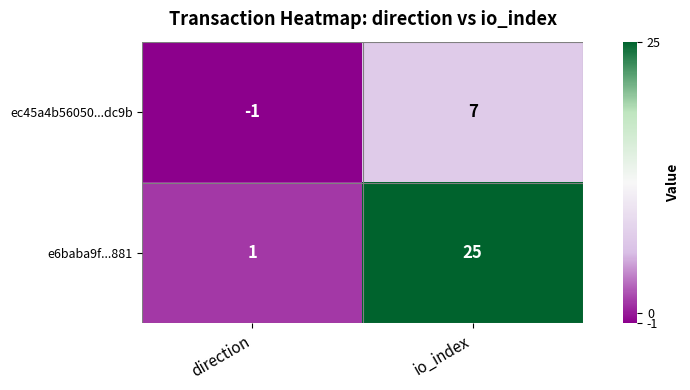

Is it true that e6baba9f...881 equals 1 at direction?

True